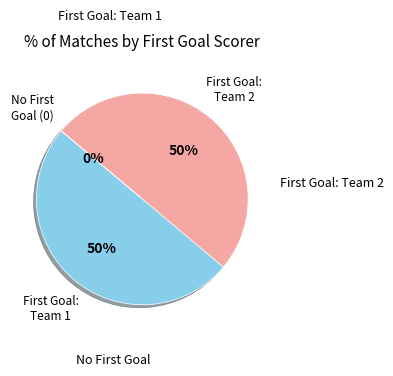

What portion of the pie excludes 2?

50.0%